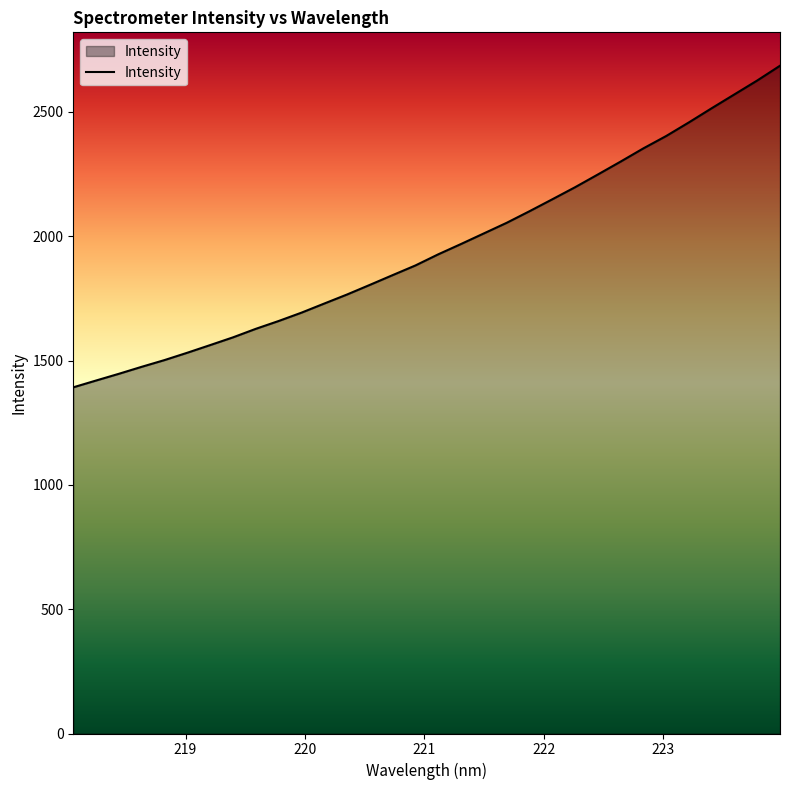

What is the greatest value displayed?

2685.8